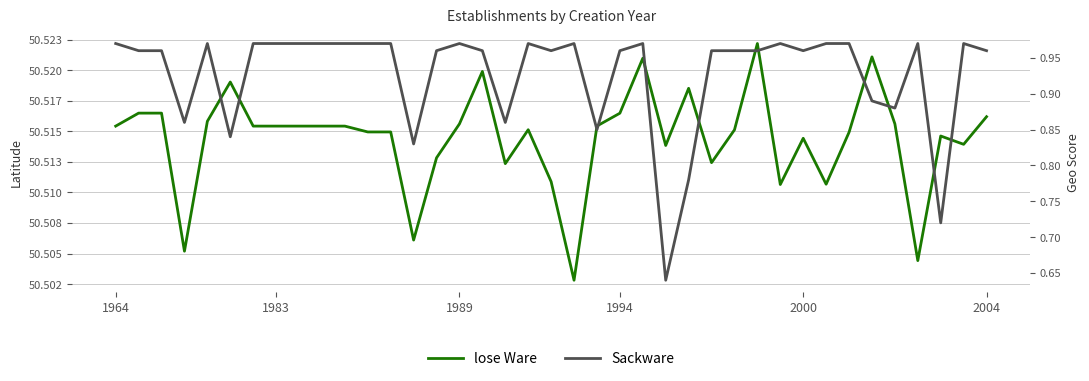

Where is lose Ware nearest to the value 50?

20